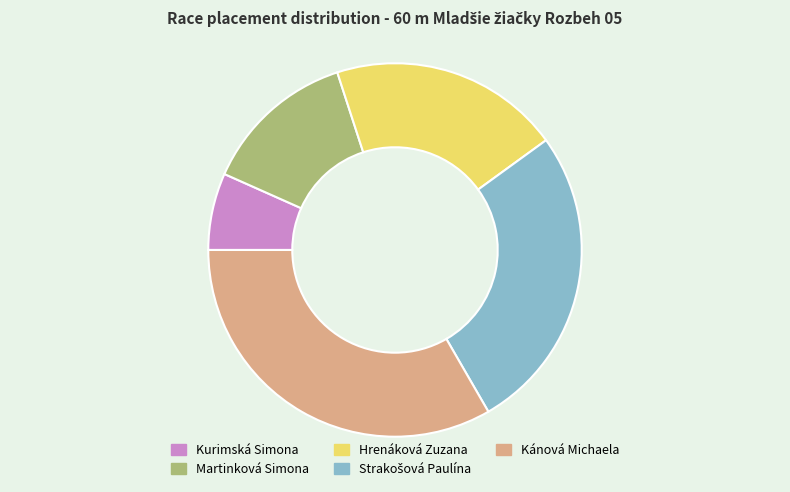

Is Hrenáková Zuzana the majority of the pie?

No